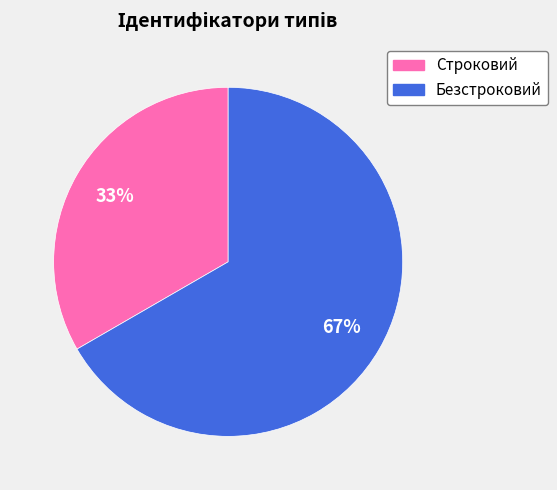

True or false: Строковий accounts for 33% of the total.

True